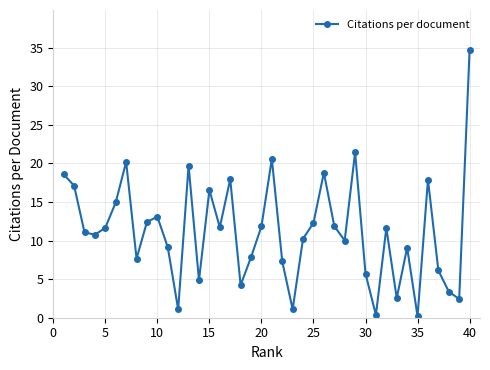

How many points are lower than both their immediate neighbors (excluding endpoints)?

12